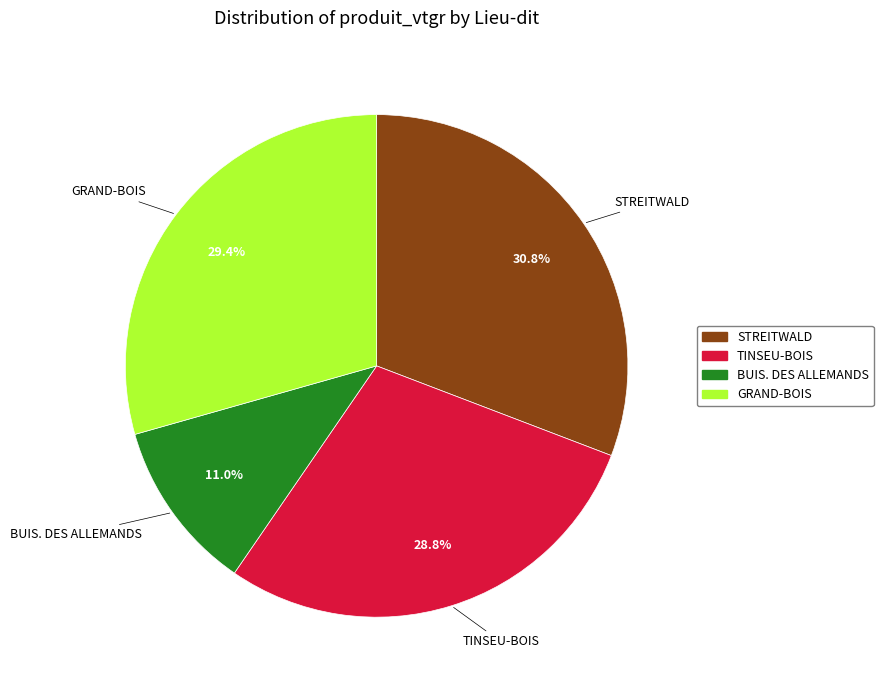

Is there any slice that represents more than half of the pie?

No